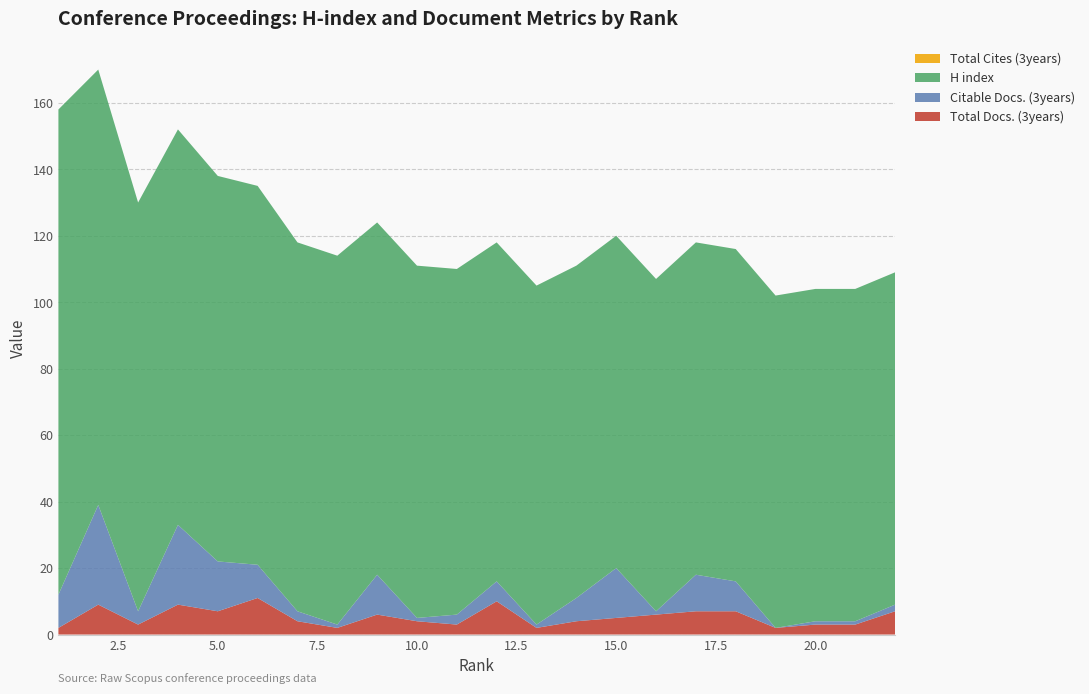

Reading left to right, transcribe all the data shown in this chart.

Total Docs. (3years): 2	9	3	9	7	11	4	2	6	4	3	10	2	4	5	6	7	7	2	3	3	7
Citable Docs. (3years): 10	30	4	24	15	10	3	1	12	1	3	6	1	7	15	1	11	9	0	1	1	2
Total Cites (3years): 0	0	0	0	0	0	0	0	0	0	0	0	0	0	0	0	0	0	0	0	0	0
H index: 146	131	123	119	116	114	111	111	106	106	104	102	102	100	100	100	100	100	100	100	100	100